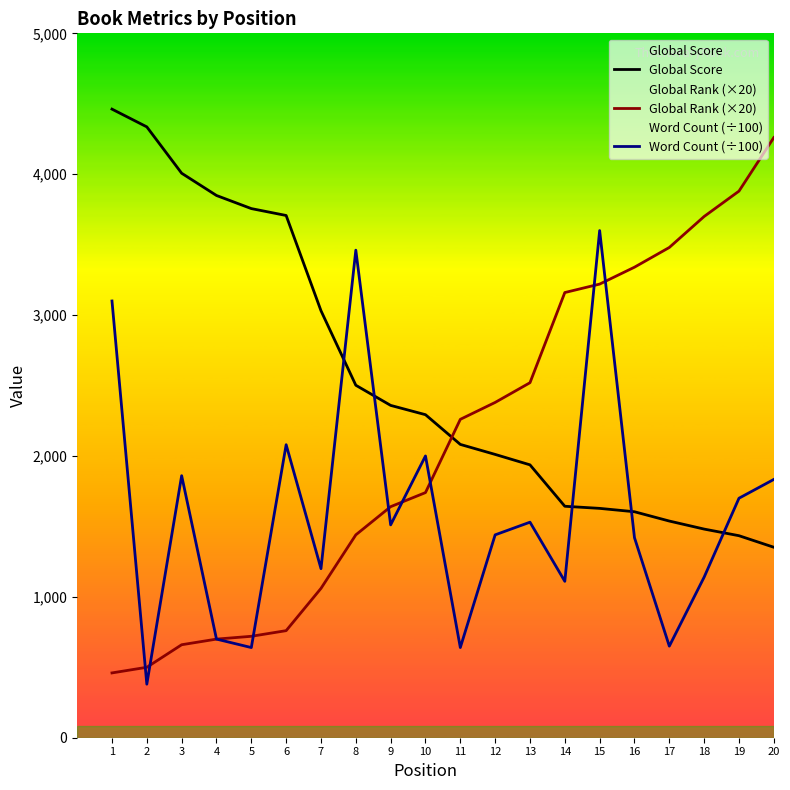

At which label is Word Count (÷100) closest to 1990?

10